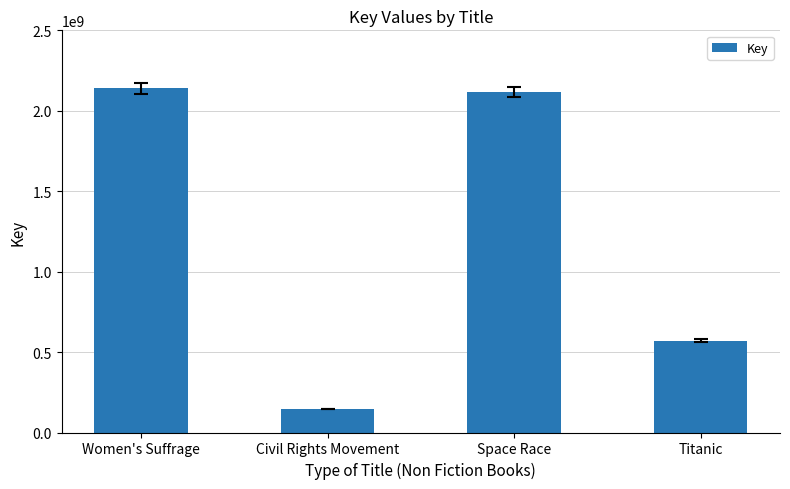

What is the smallest value displayed?

145898767